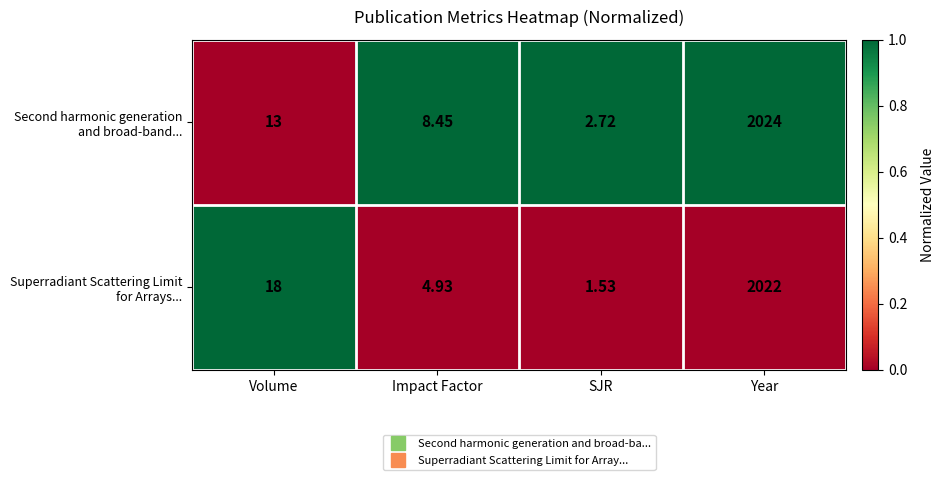

At which category is the sum across all series the highest?

Year